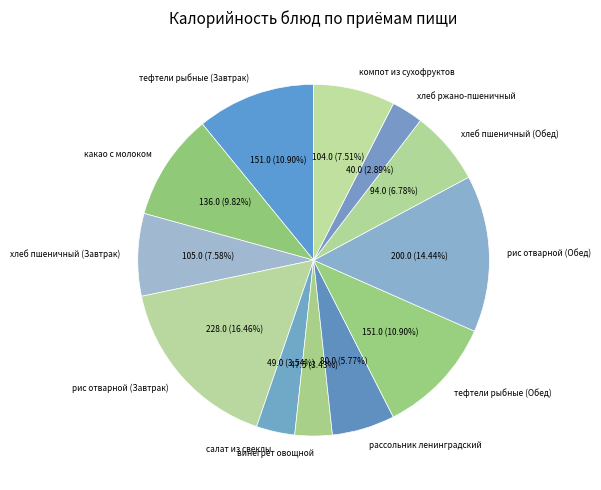

Is the sum of винегрет овощной and тефтели рыбные (Завтрак) greater than half?

No